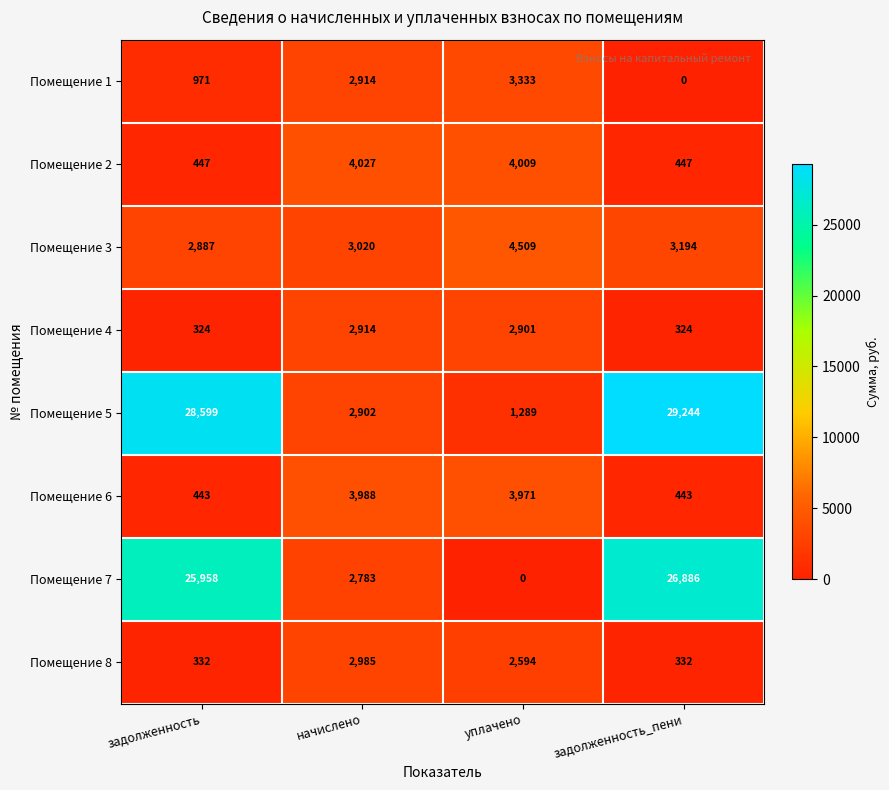

The Помещение 7 series shows 12093 at задолженность. True or false?

False